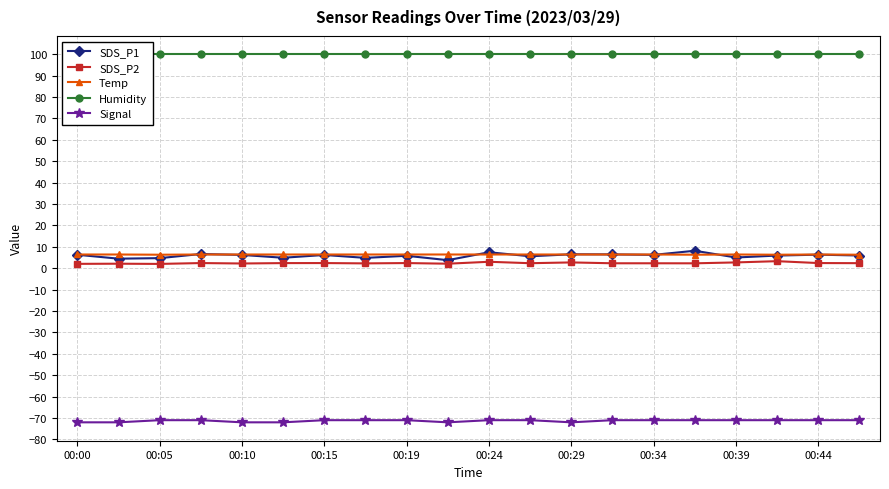

At how many categories does at least one series exceed 53?

20